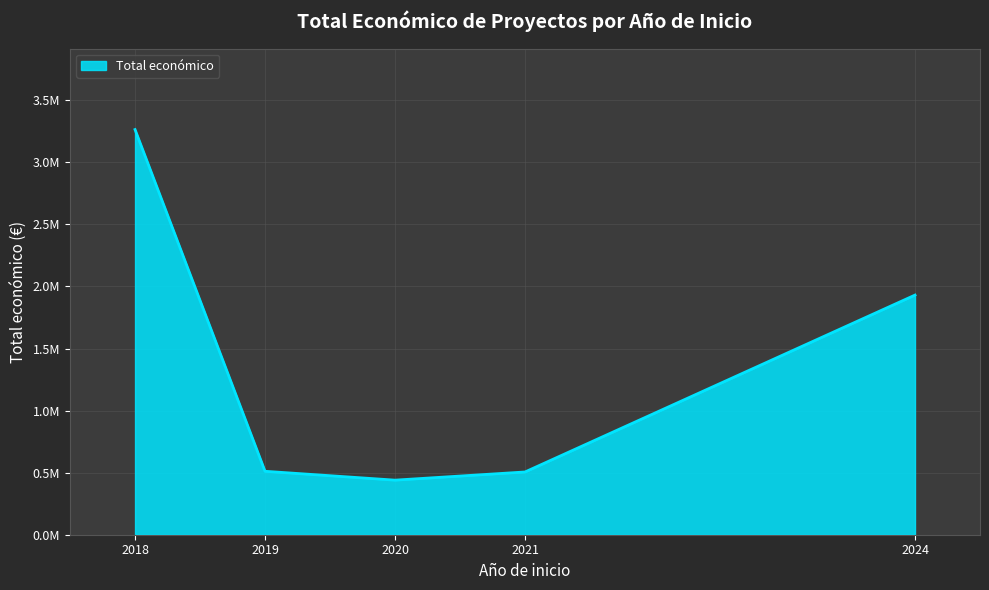

Does the chart display data point markers on the line(s)?

No